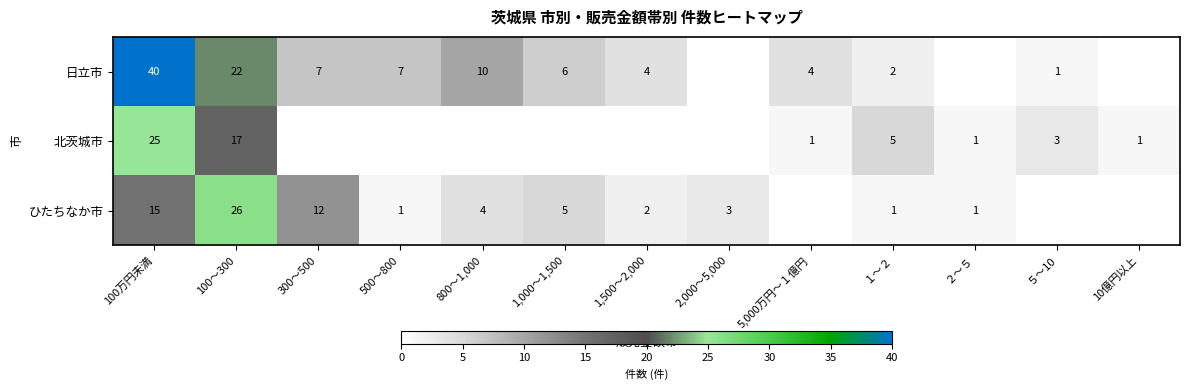

At how many categories does at least one series exceed 1?

11